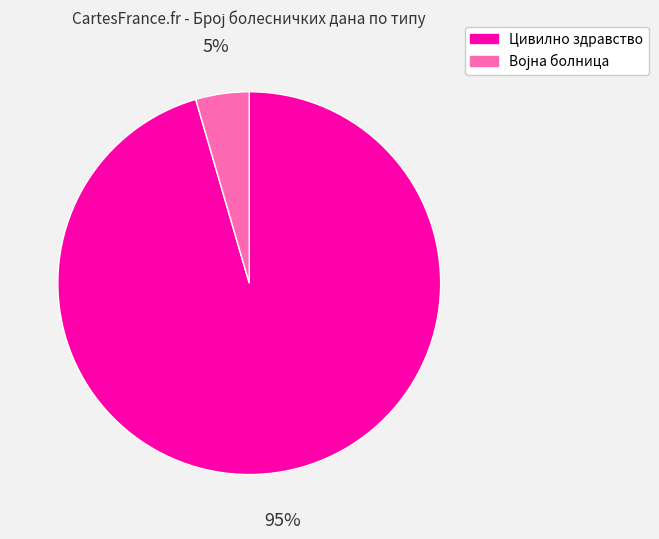

What is the largest slice in the pie chart?

Цивилно здравство